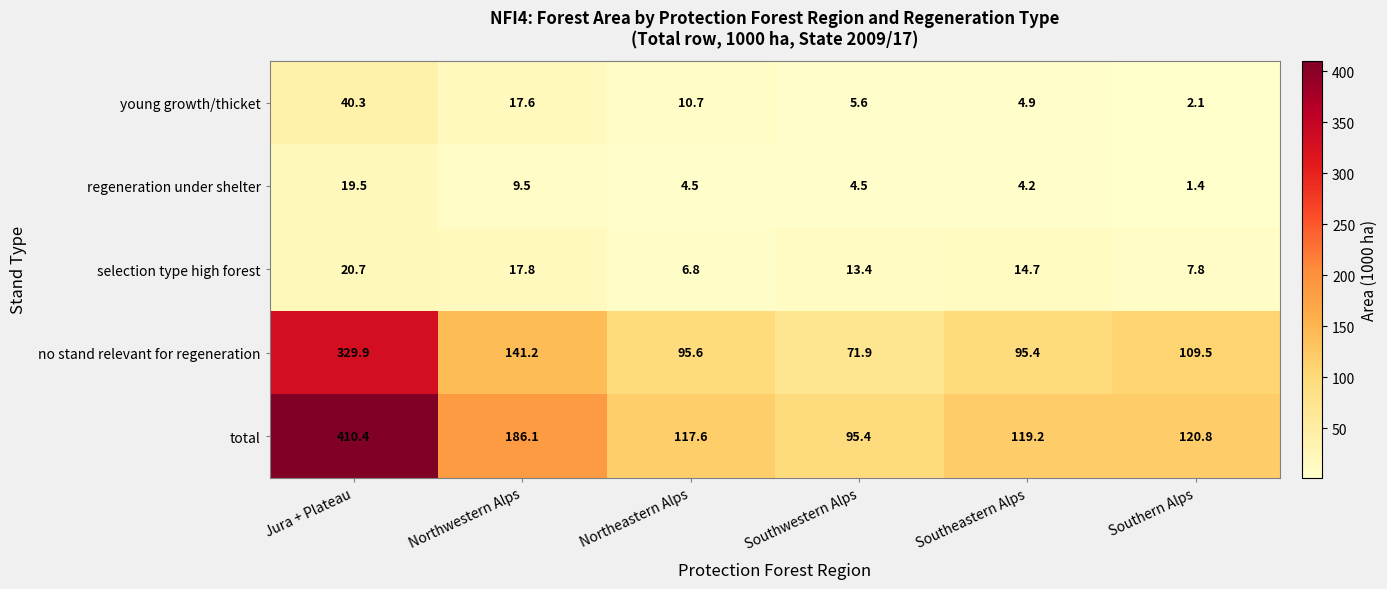

Which category has the lowest value across all series?

Southern Alps